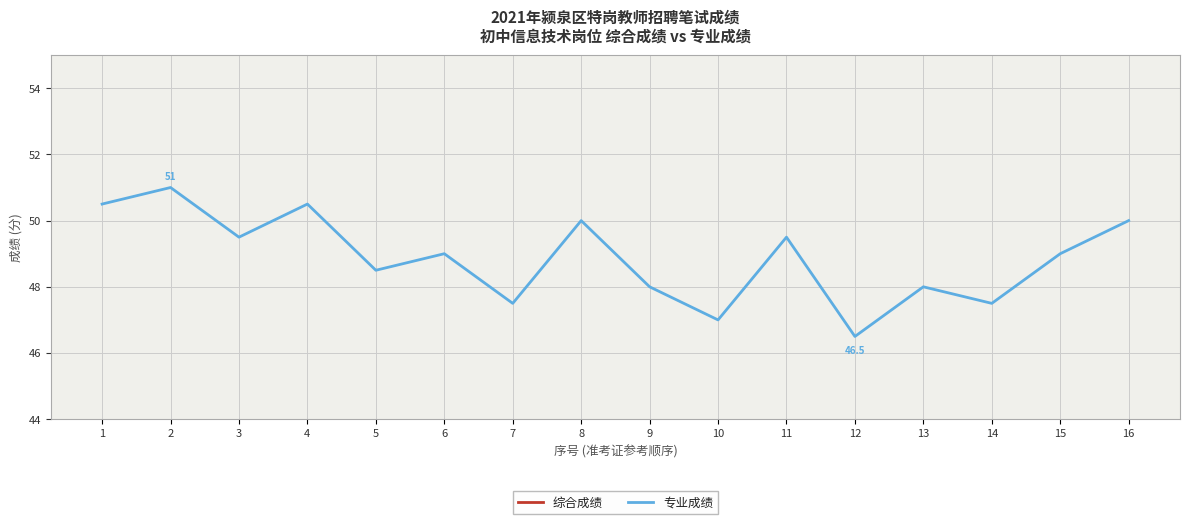

At which category does 综合成绩 reach its first local valley?

2